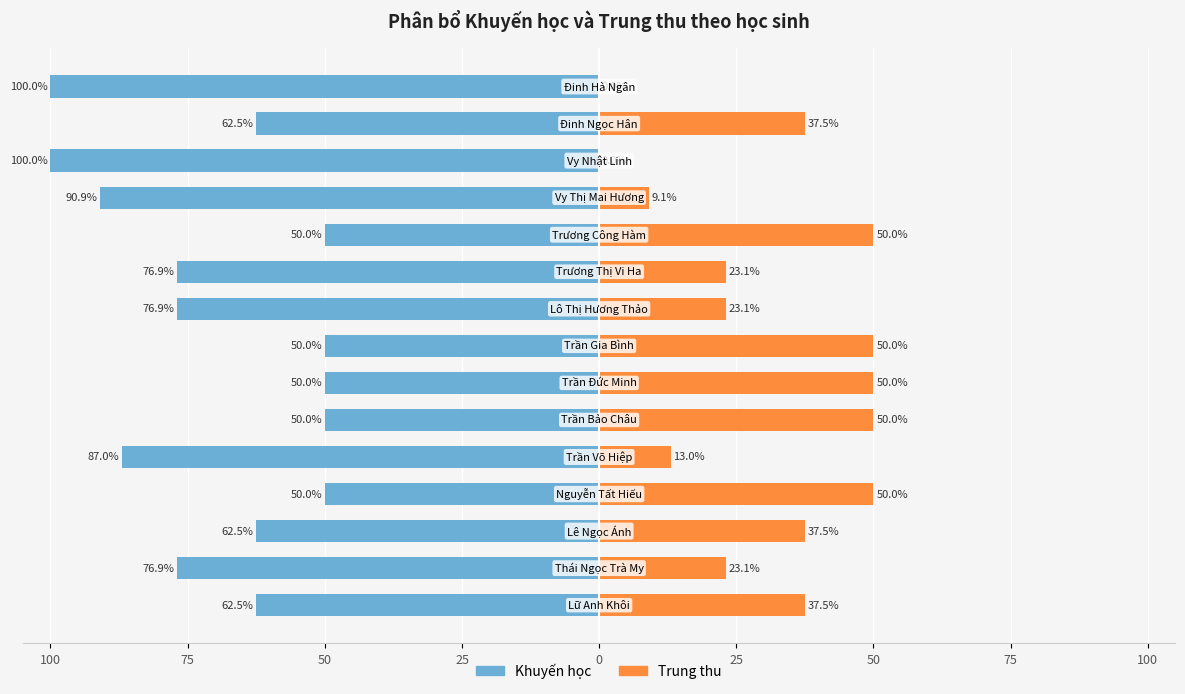

Which series changed the most between 0 and 25?

Khuyến học